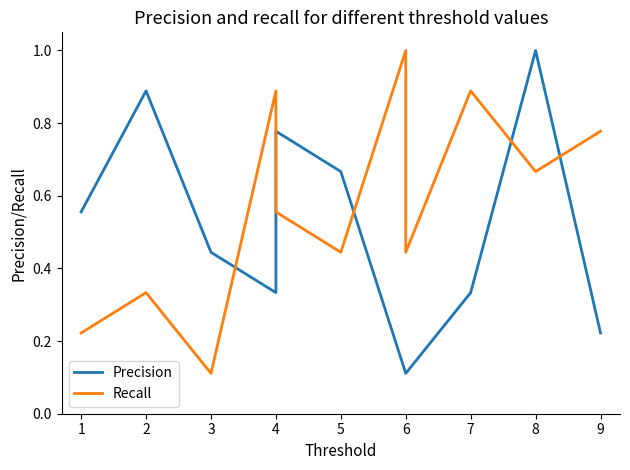

The Precision series shows 0.1 at 4. True or false?

False